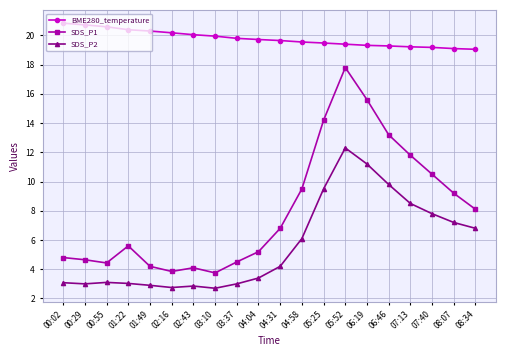

Which series has the largest range (max minus min)?

SDS_P1